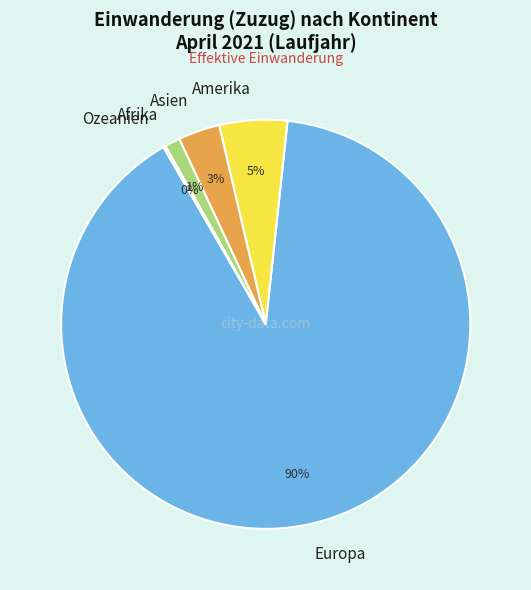

Do Europa and Asien together represent more than half of the pie?

Yes